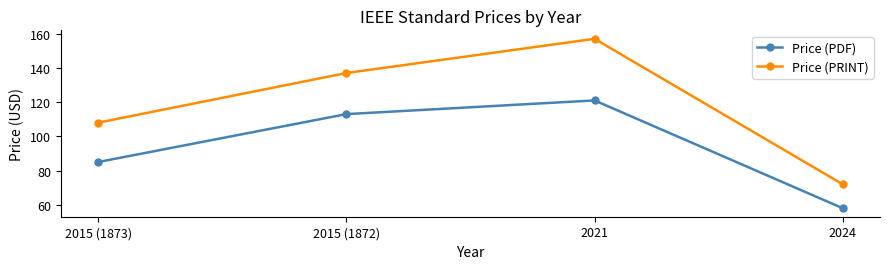

What is the average value of the Price (PDF) series?

94